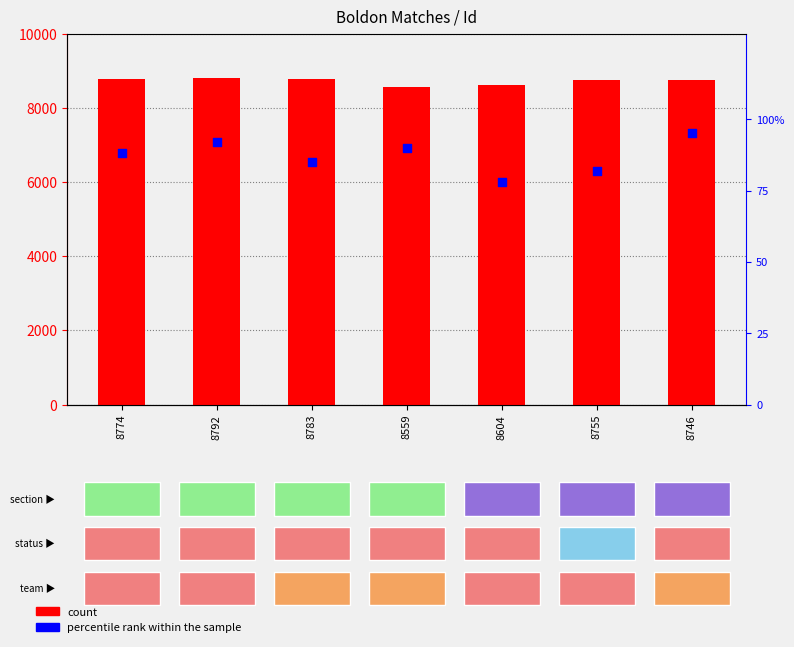

Which series reaches the maximum Y coordinate?

count